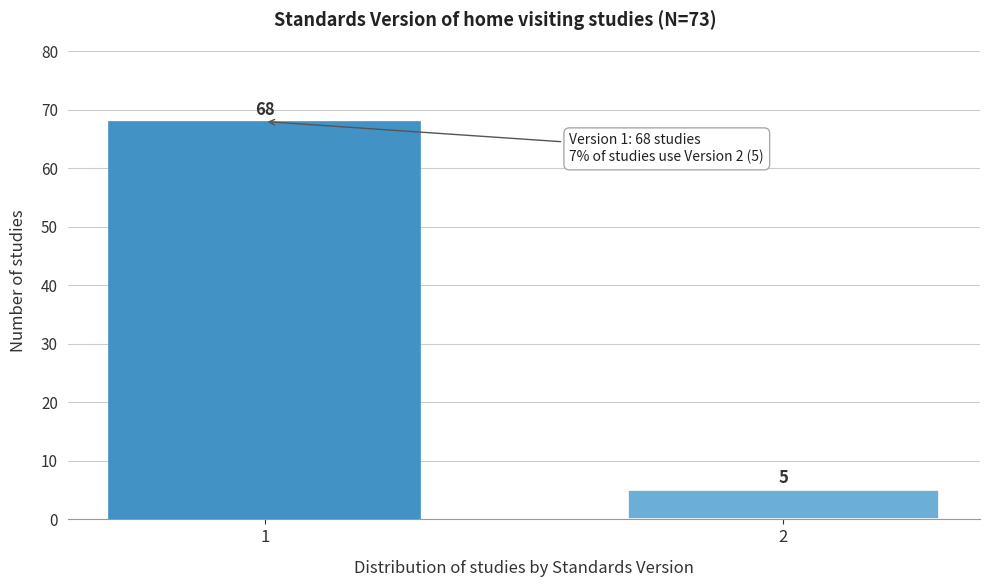

Reading right to left, what are all the values shown in this chart?

2=5	1=68